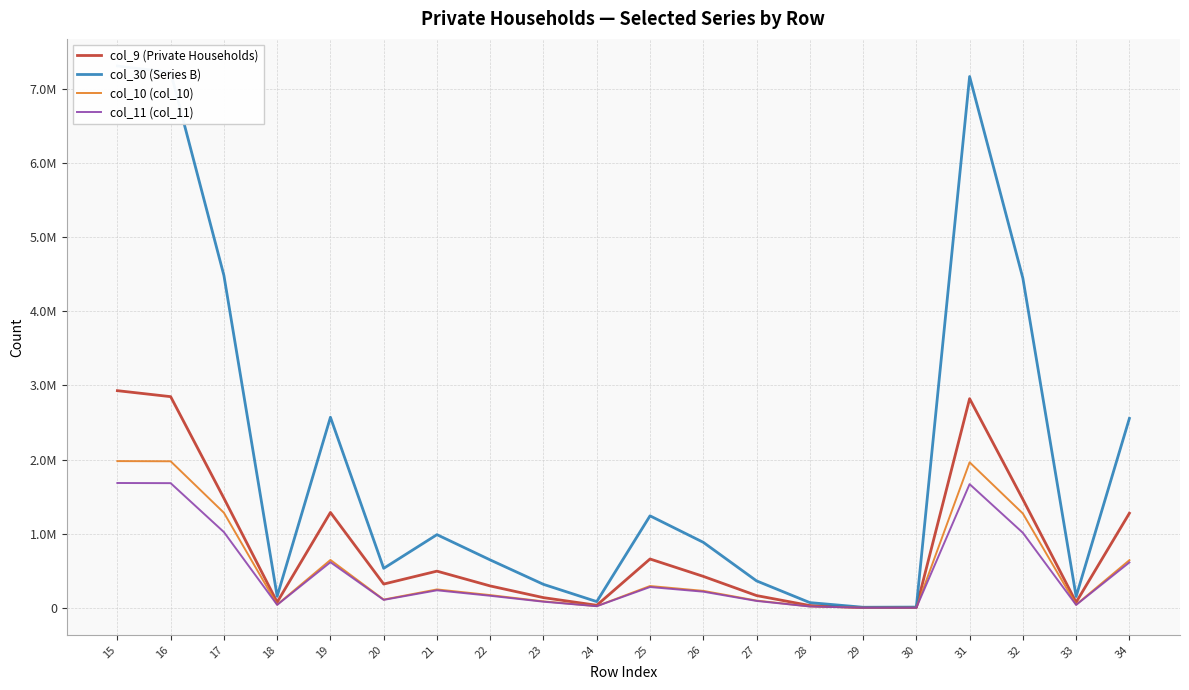

At which category is the sum across all series the highest?

15